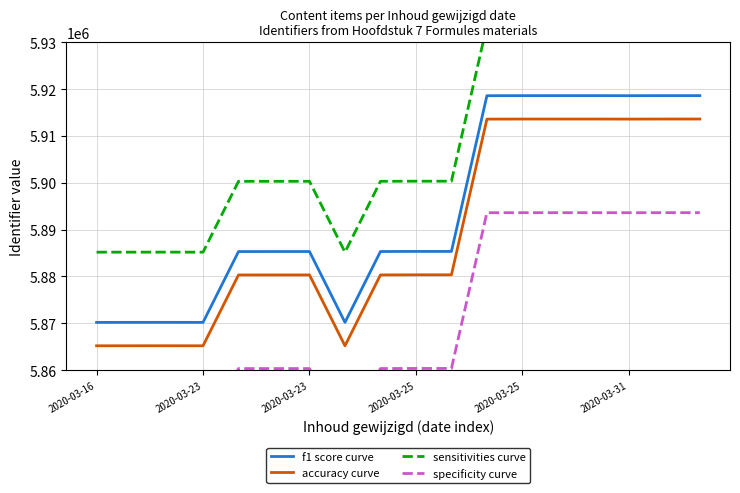

At how many categories does at least one series exceed 5911125?

7